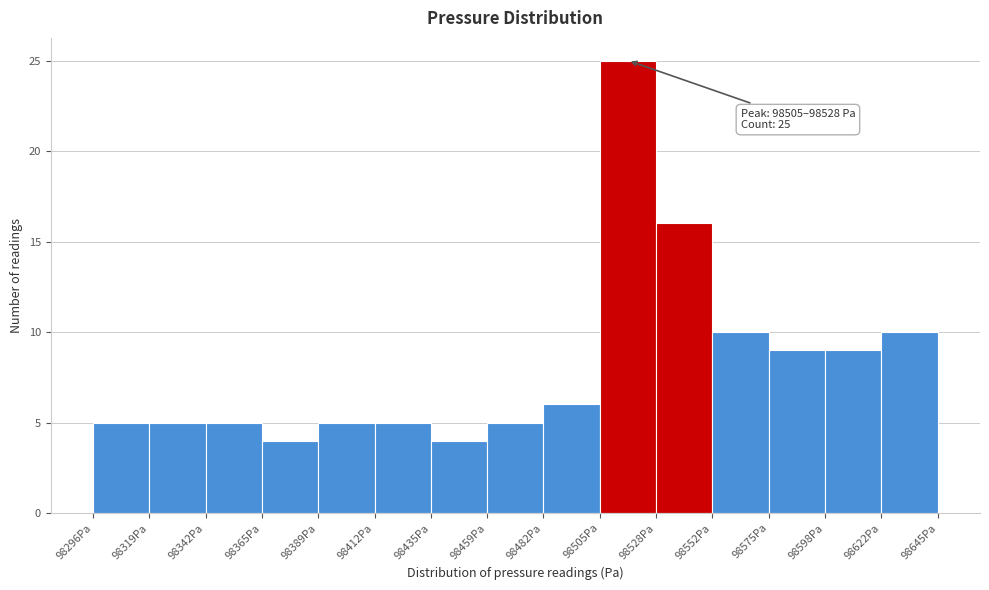

Which range on the x-axis has the tallest bar?

98505 to 98530